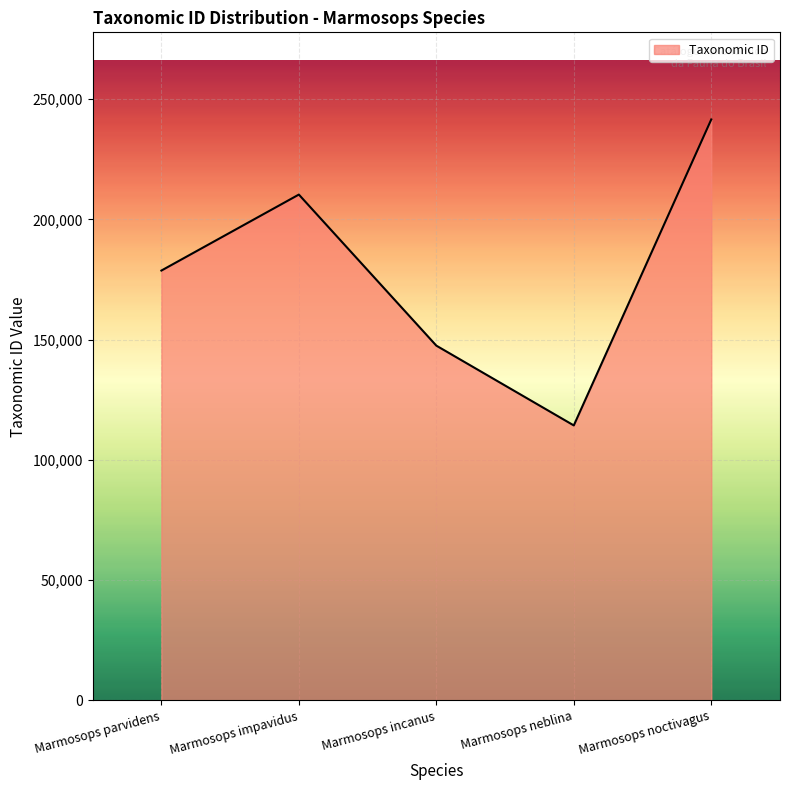

How many values are between 147497 and 210302?

3